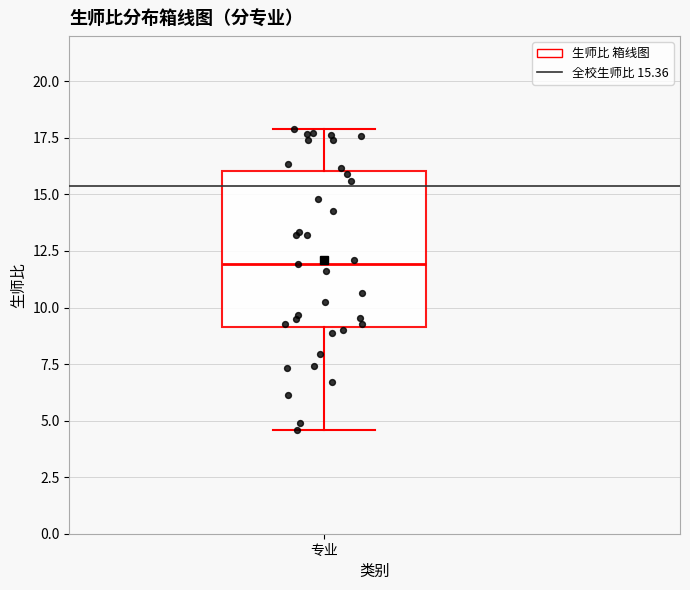

Read this box plot against the y-axis: the position of the median line, the range covered by the box, and the ends of both whiskers. The values are not printed on the chart, so give them approximately, as read against the axis.

median 12.0, box 9.0 to 16.0, whiskers 4.5 to 18.0